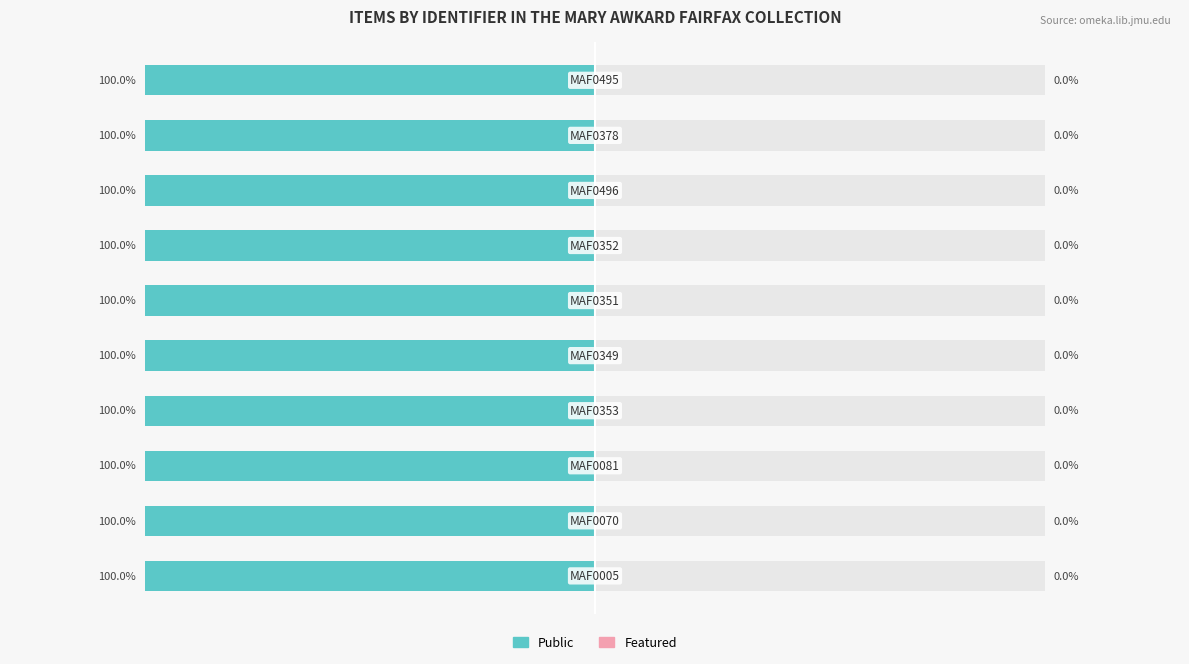

What are all the series names shown in the legend?

public, featured